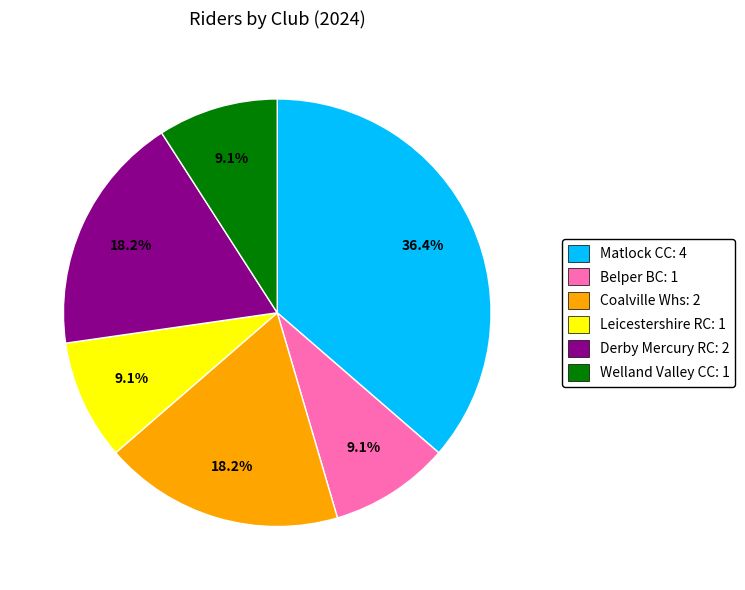

To the nearest percent, what is the difference between the largest and smallest slice percentages?

27%